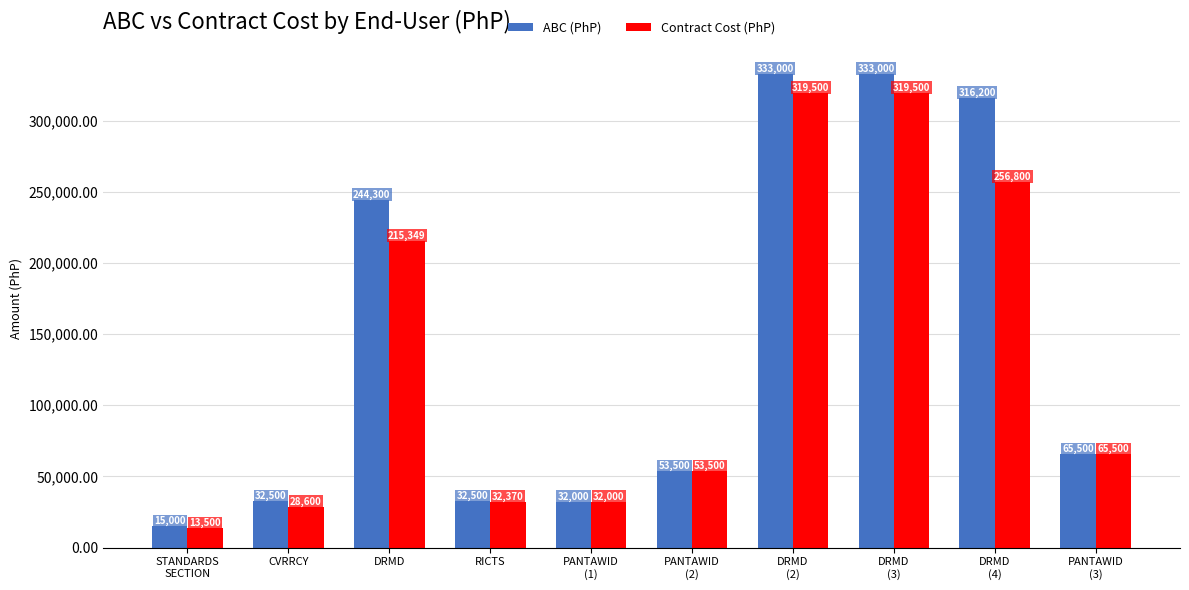

What is the sum of all ABC (PhP) values?

1457500